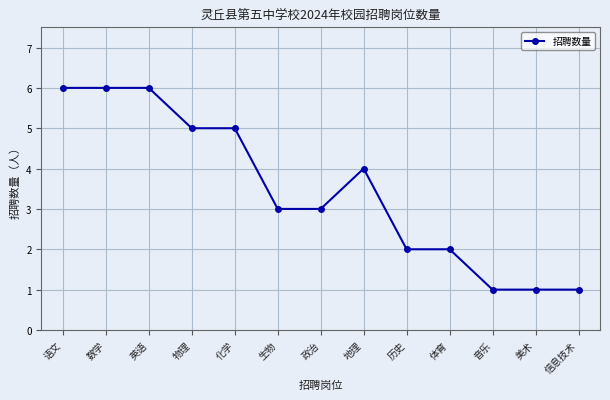

What is the average value?

3